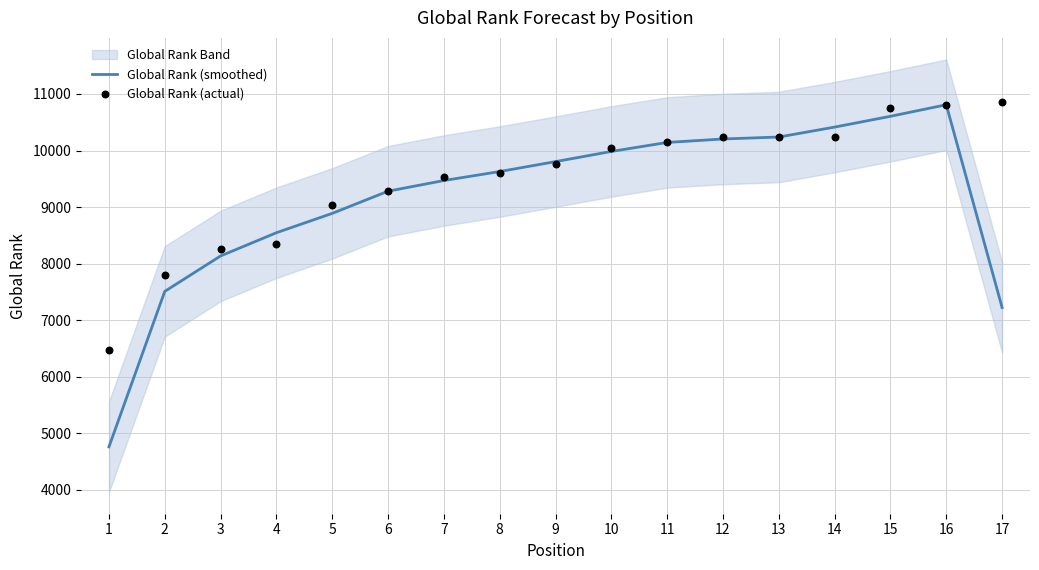

The value of Global Rank (smoothed) at 2 is 7508.0. True or false?

True